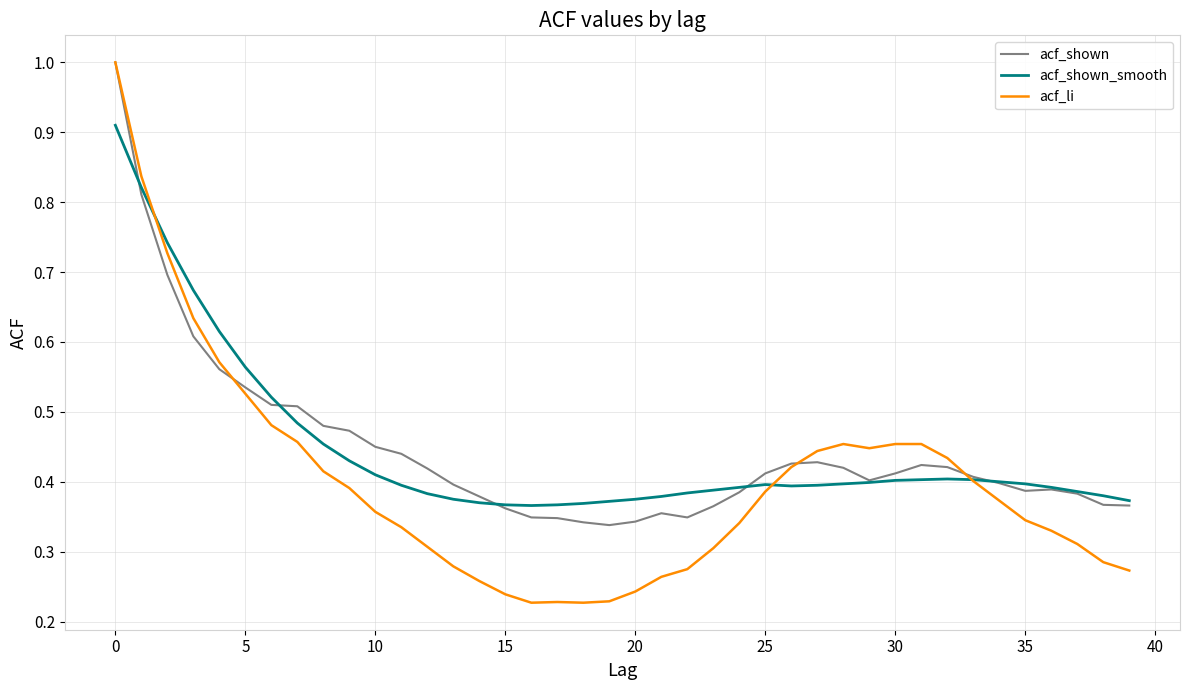

What is the maximum value for acf_shown?

1.0